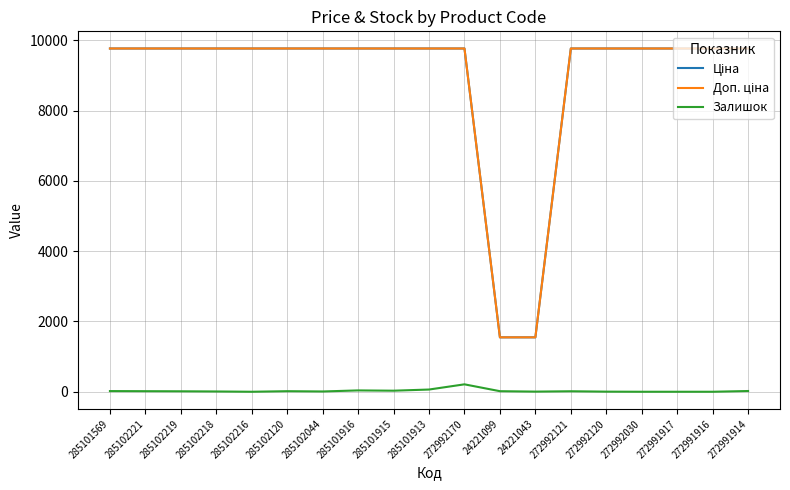

True or false: Залишок has a value of 8.0 at 285102218.

True